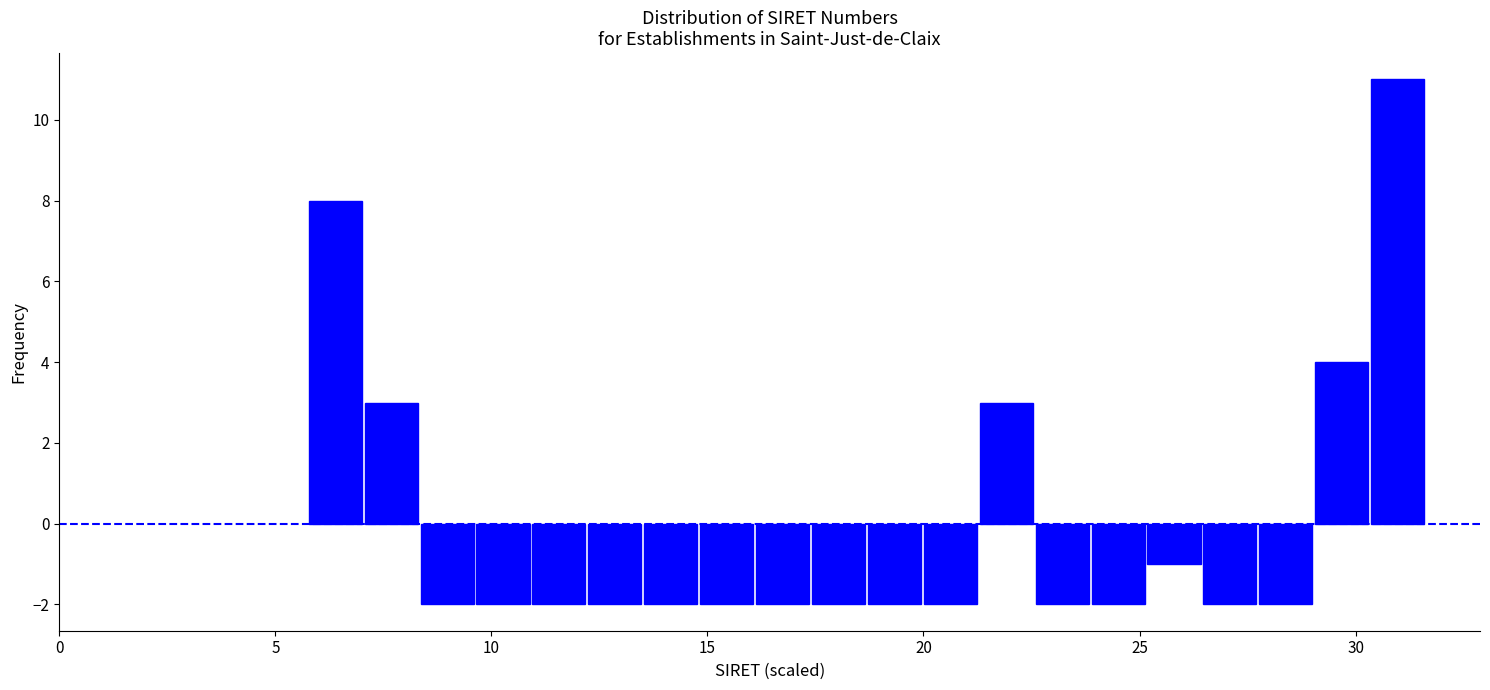

Read against the x-axis, roughly where is the centre of the tallest bar?

31.0